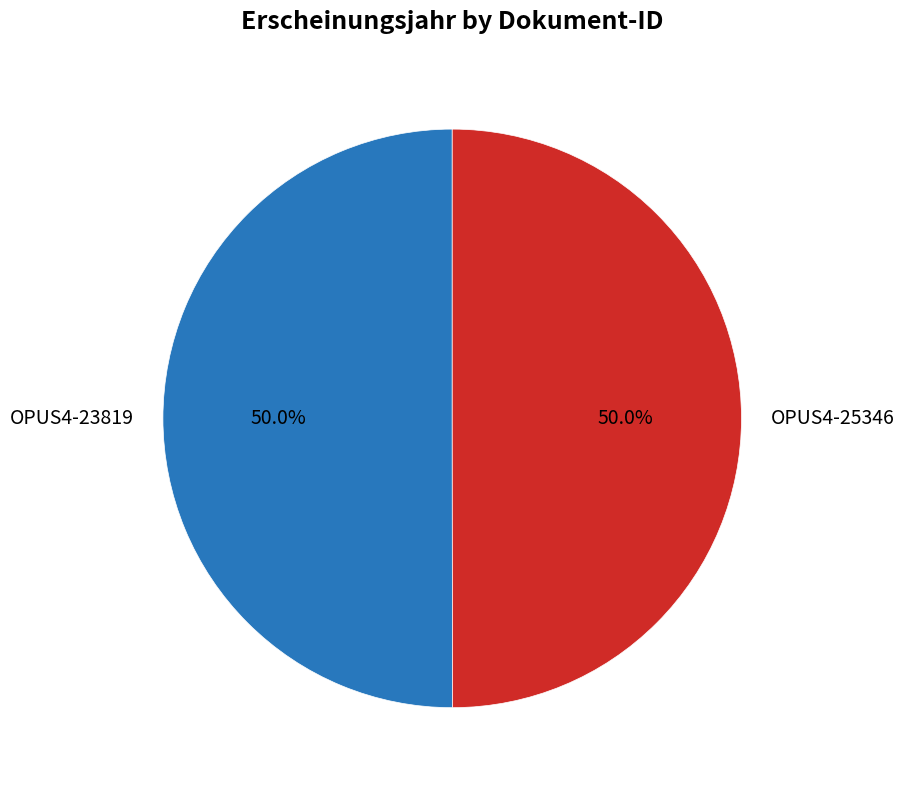

To the nearest percent, what portion does OPUS4-25346 represent?

50%